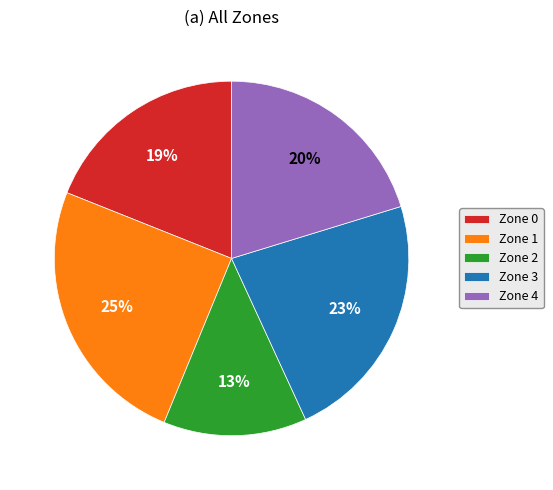

True or false: Zone 1 accounts for 13% of the total.

False